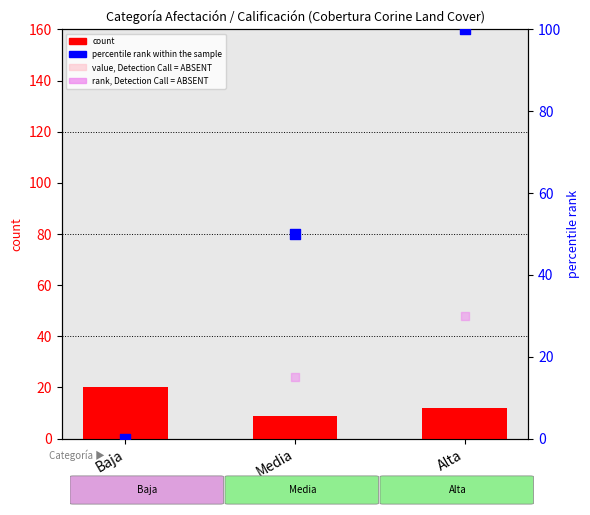

Which series has the largest total across all categories?

percentile rank within the sample